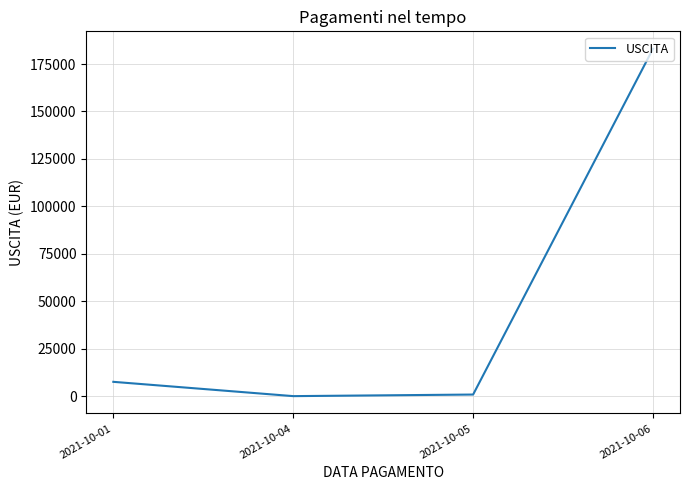

What value does the data have at 2021-10-04?

58.7